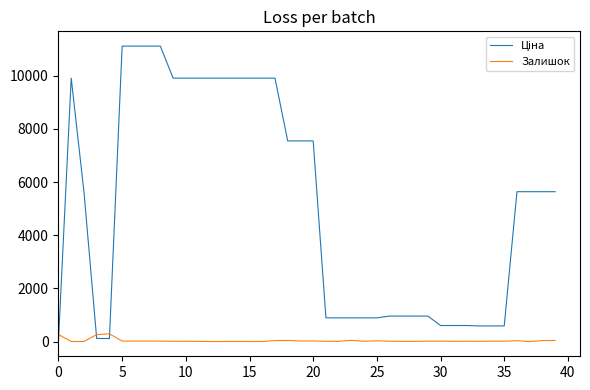

What is the maximum value for Залишок?

290.0